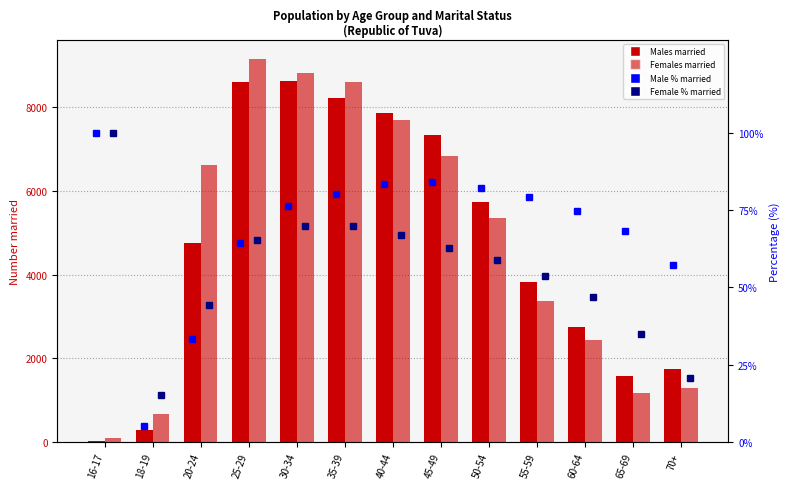

What position from the left is 25-29?

4